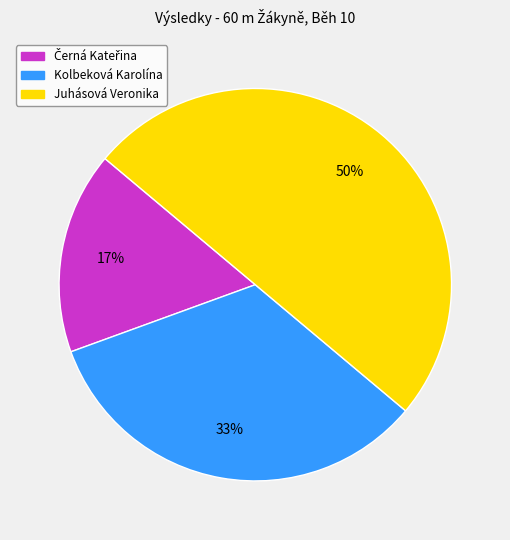

To the nearest percent, what is the difference between the largest and smallest slice percentages?

33%